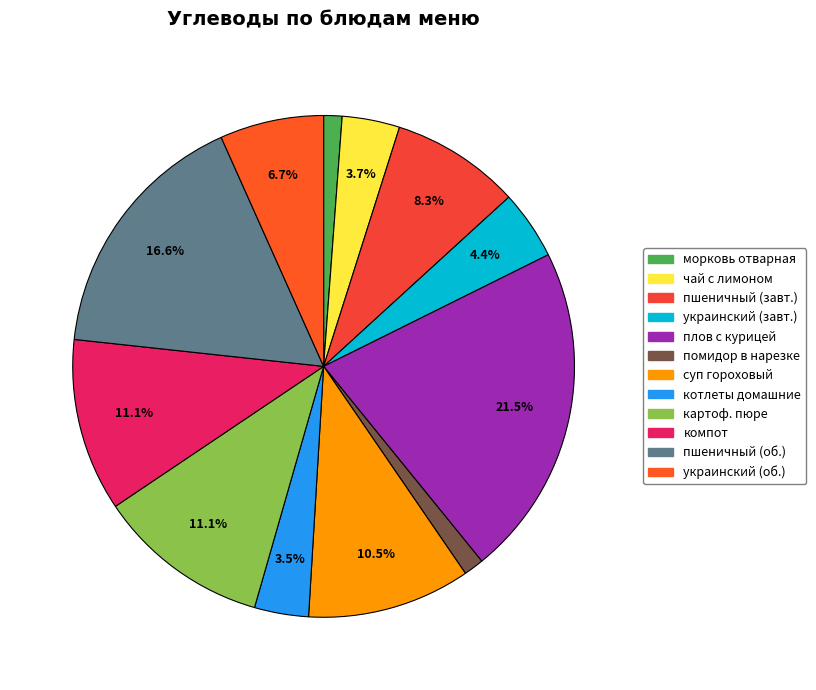

Count the number of slices in the pie.

12